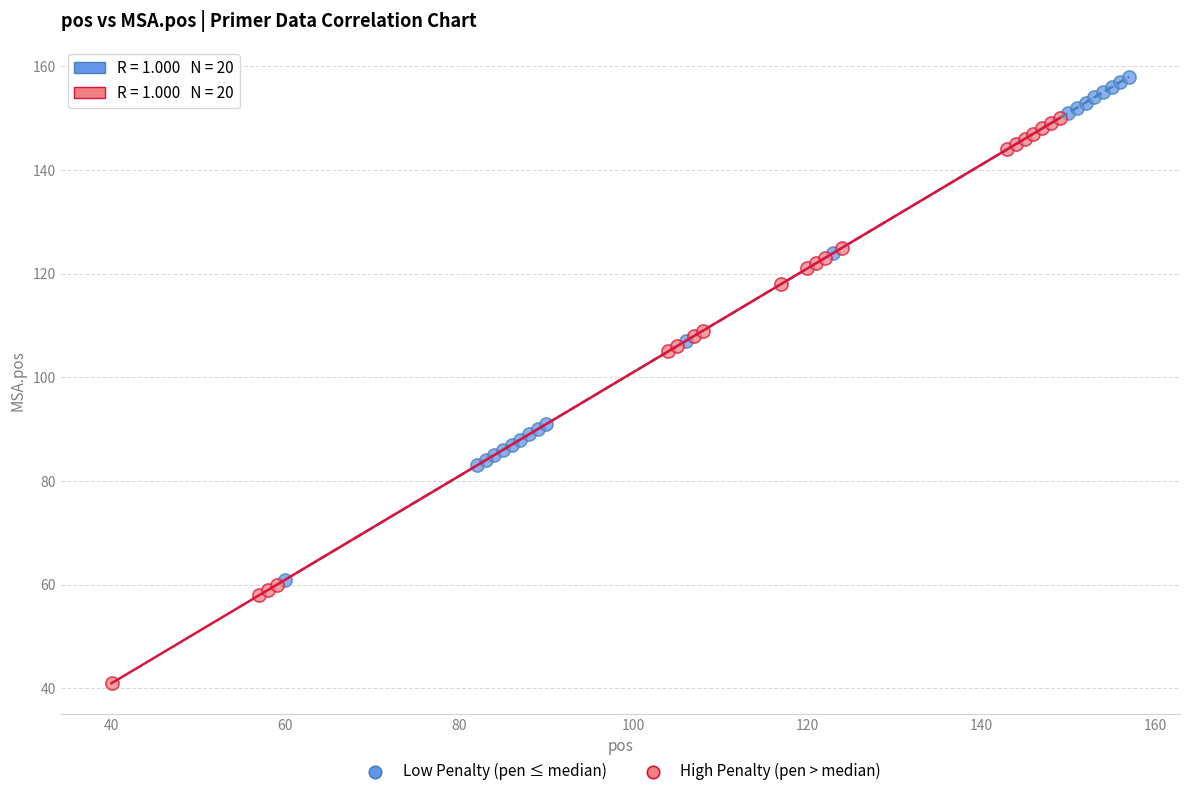

Which series contains the lowest Y value?

High Penalty (pen > median)